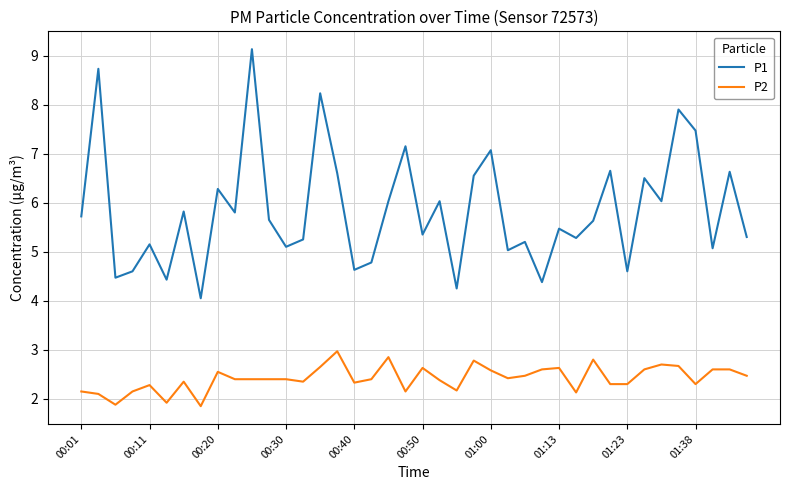

Which series has the largest total across all categories?

P1